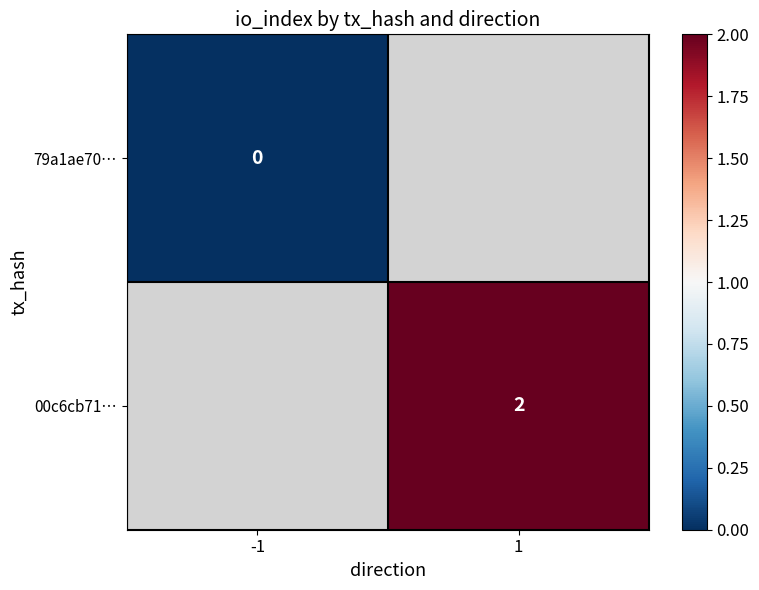

The value of 00c6cb71… at 1 is 3. True or false?

False